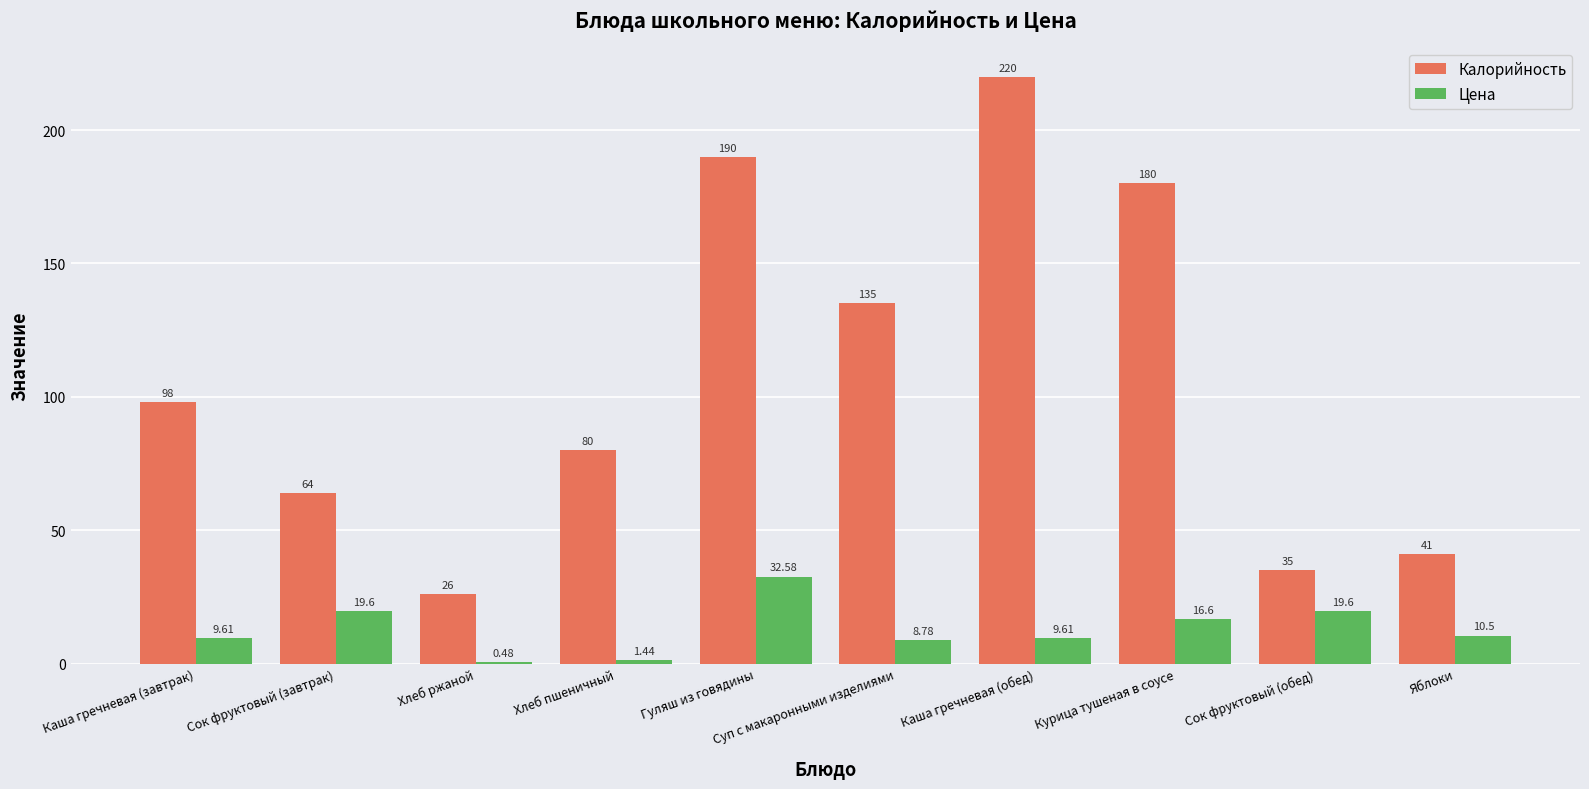

Does the chart contain stacked bars?

No